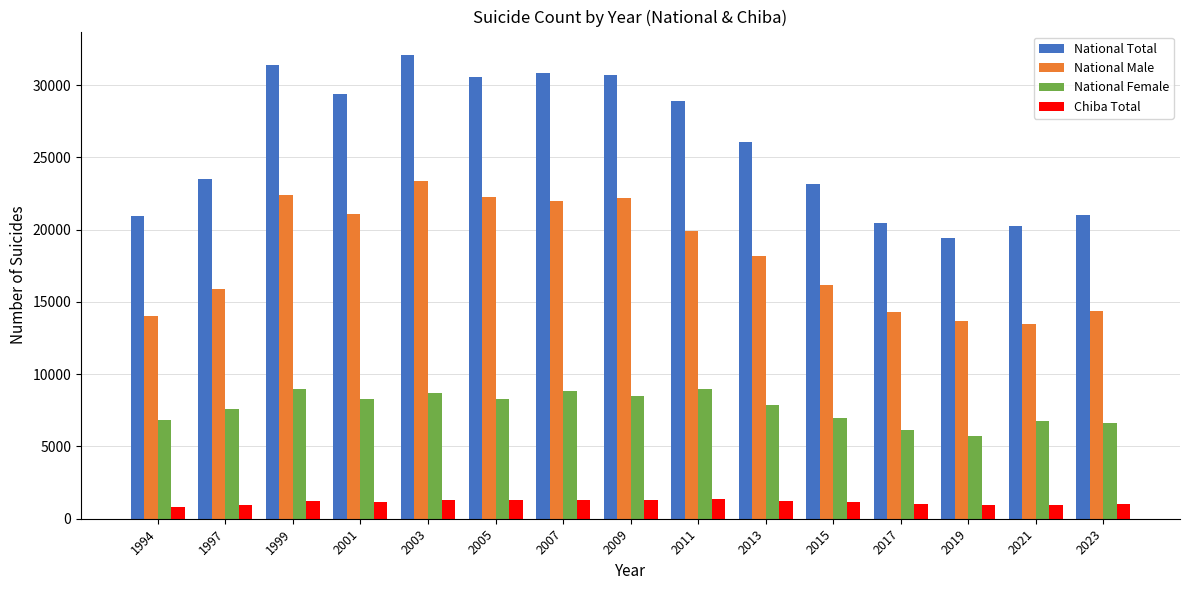

Does the chart contain stacked bars?

No